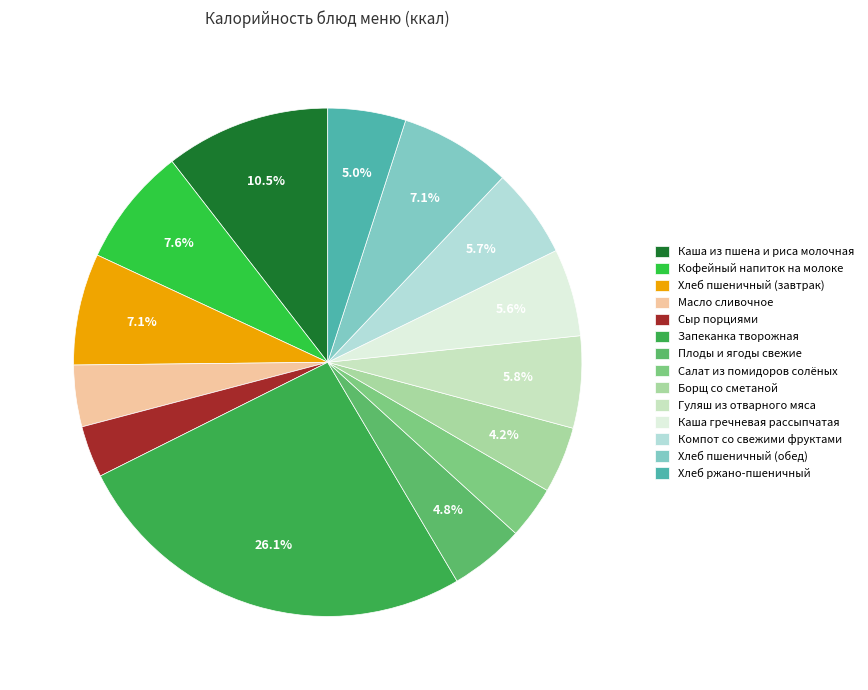

Does any single category account for the majority?

No